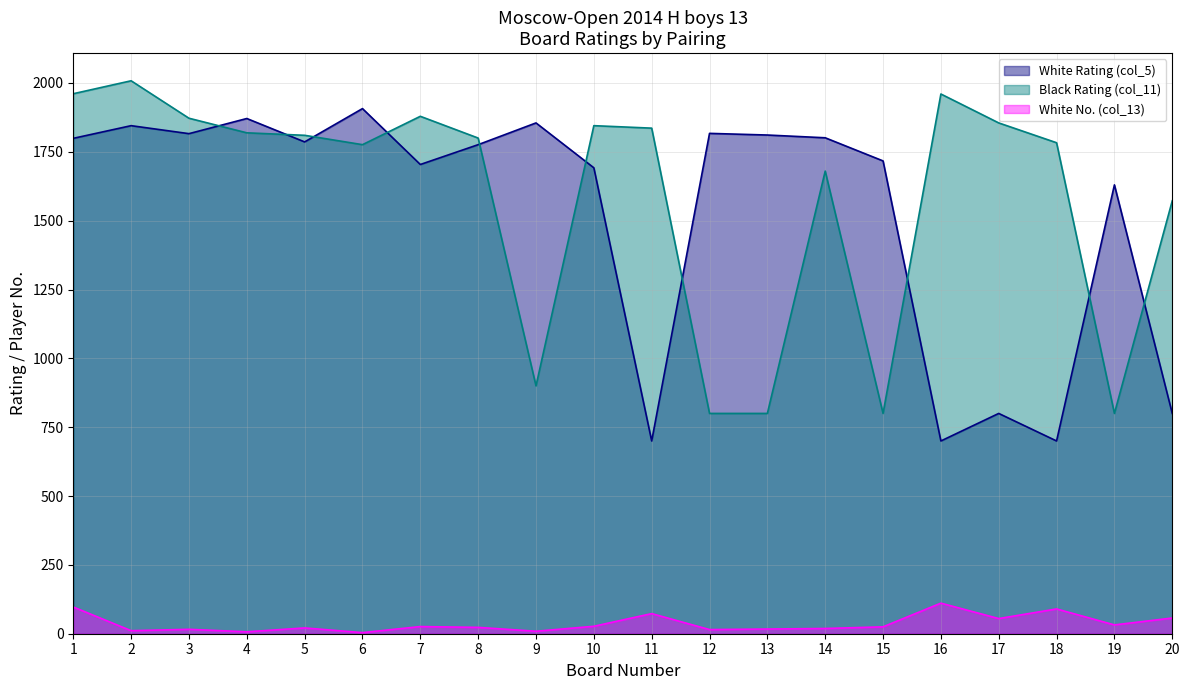

What is the value of the Black Rating (col_11) point at the 12th from the left?

800